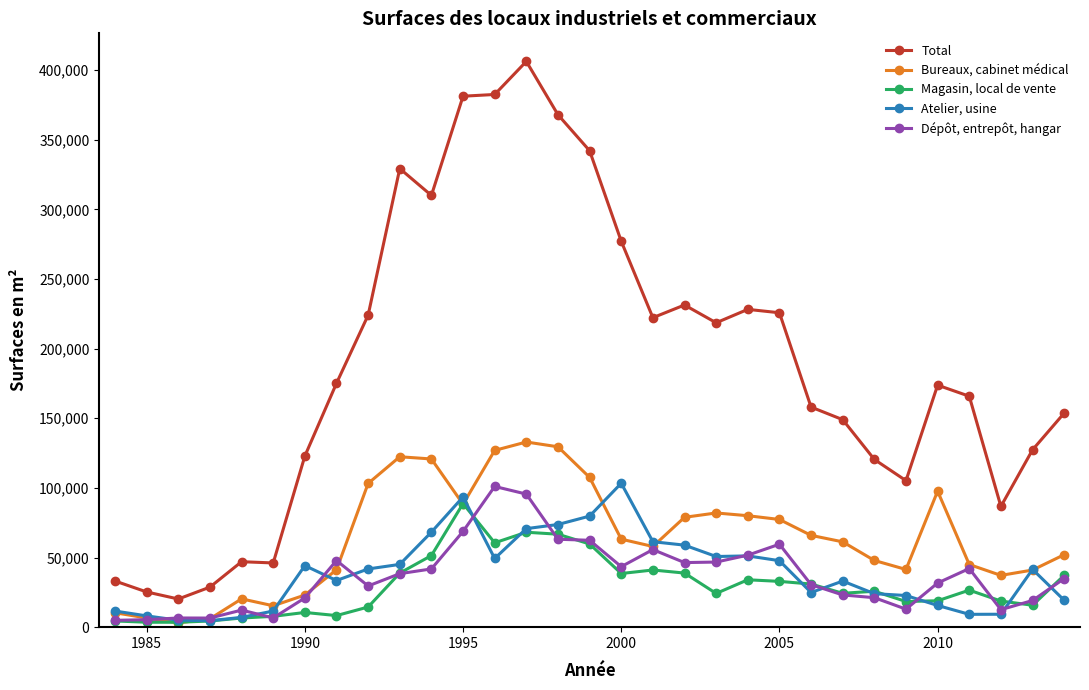

How many data points in Dépôt, entrepôt, hangar are less than 34906?

15